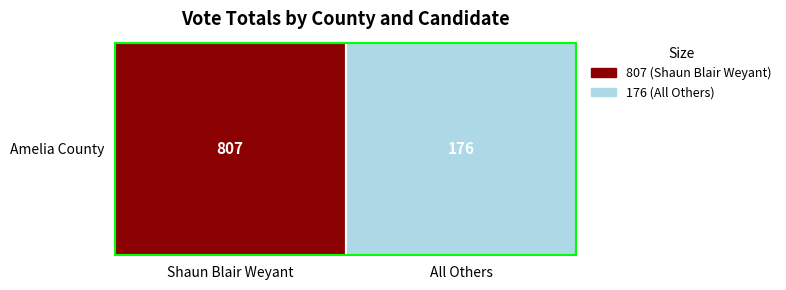

The value at 0 is 390. True or false?

False